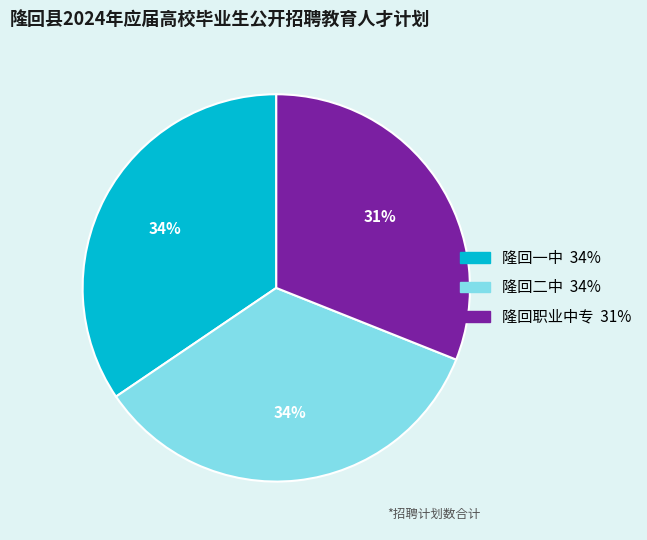

To the nearest percent, what portion does 隆回一中 represent?

34%